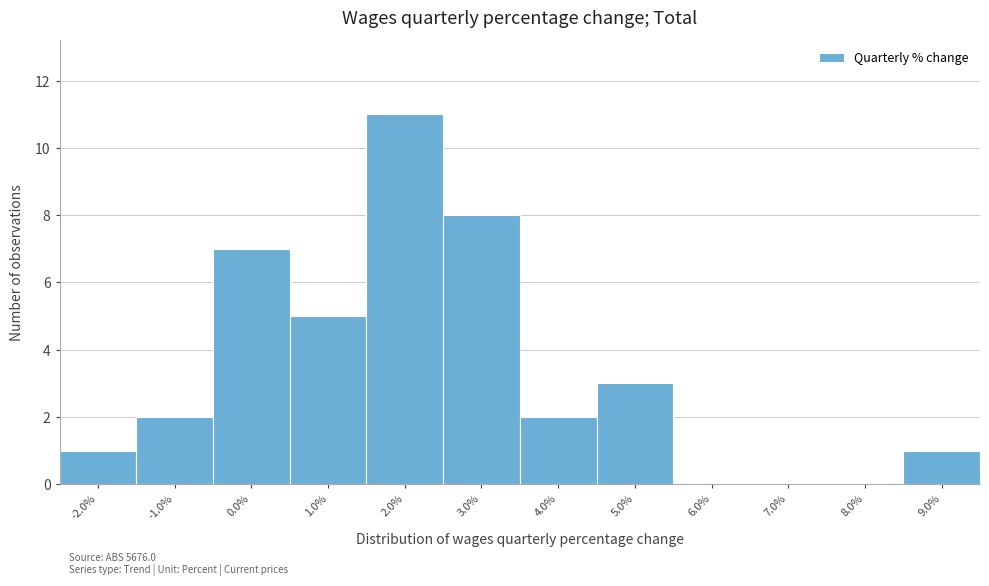

Over which range of the x-axis is the bar tallest?

1.5 to 2.5